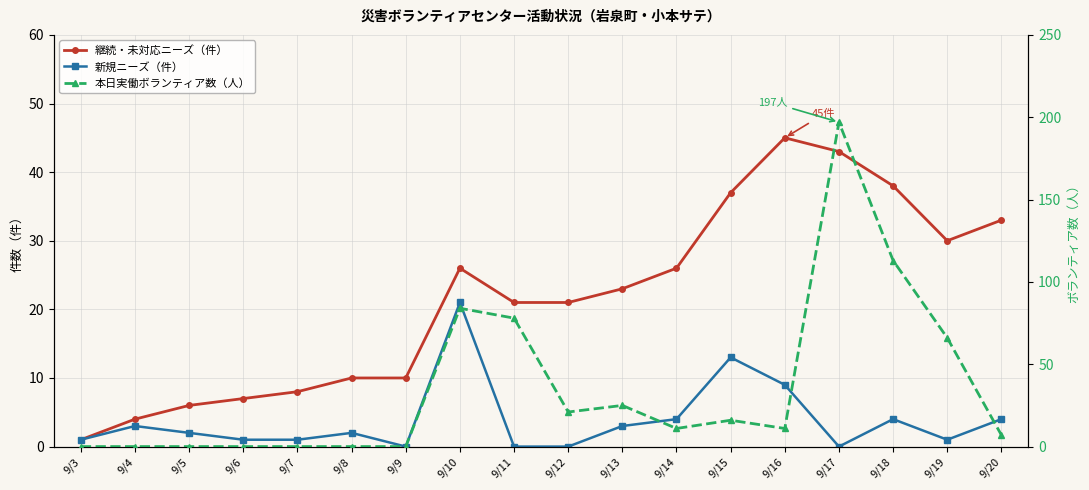

Which series changed the most between 9/6 and 9/10?

本日実働ボランティア数（人）